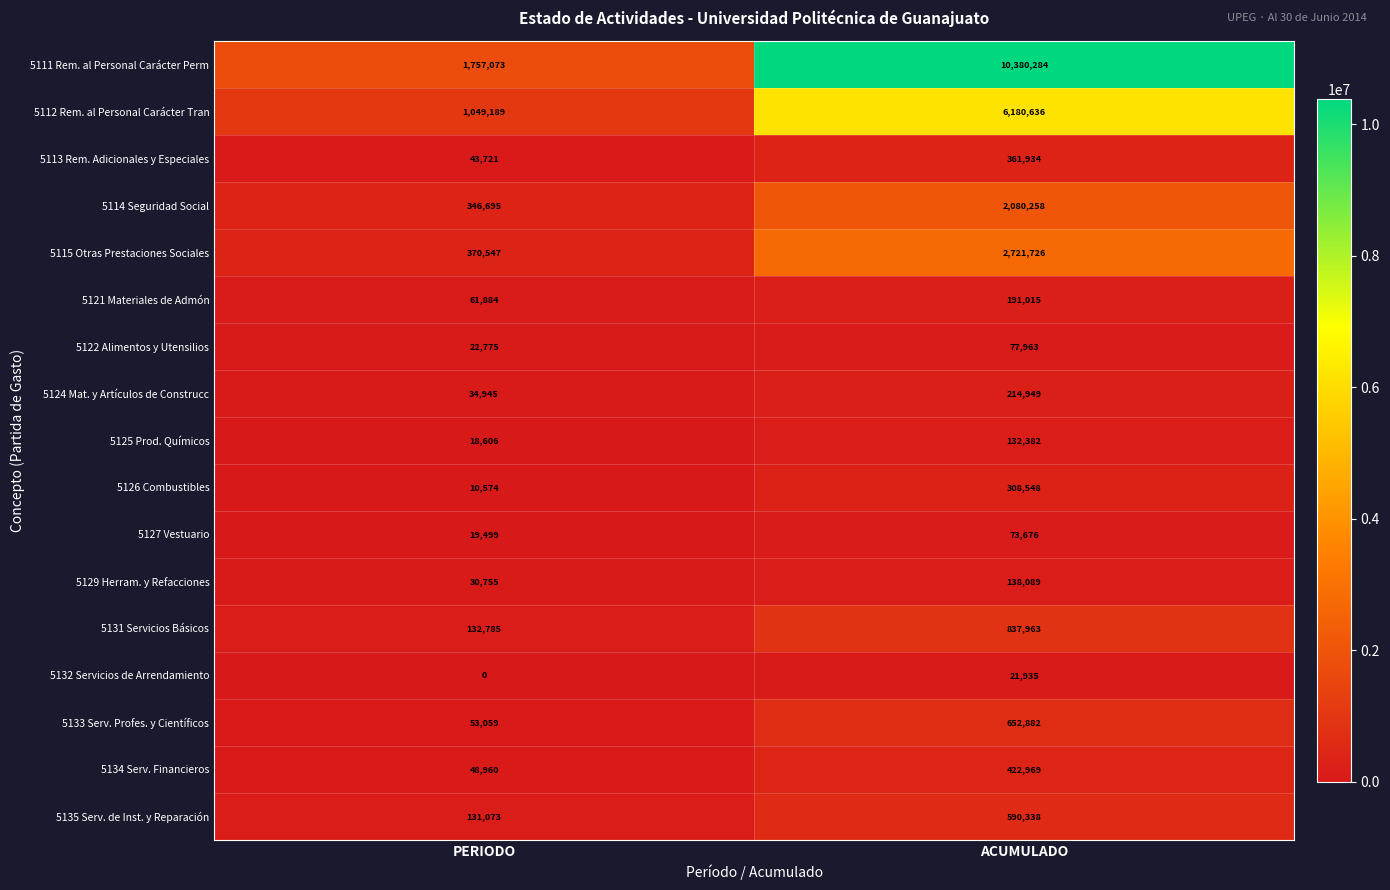

The value of 5115 Otras Prestaciones Sociales at ACUMULADO is 4316961. True or false?

False